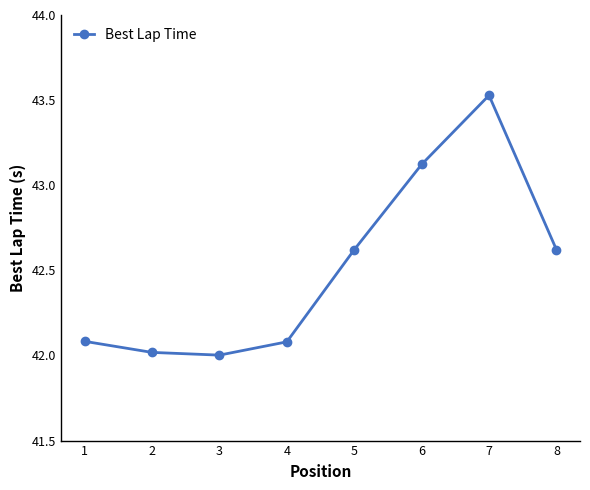

What is the value of the 4th point from the left?

42.1